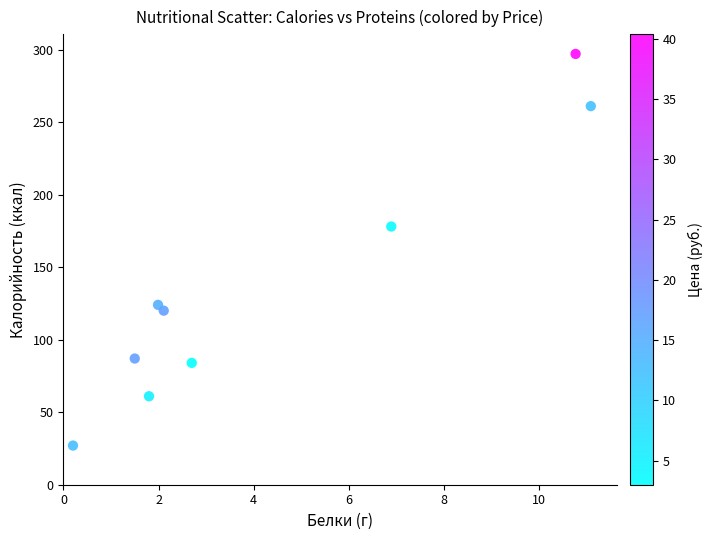

What Y value in the scatter plot is closest to 162?

178